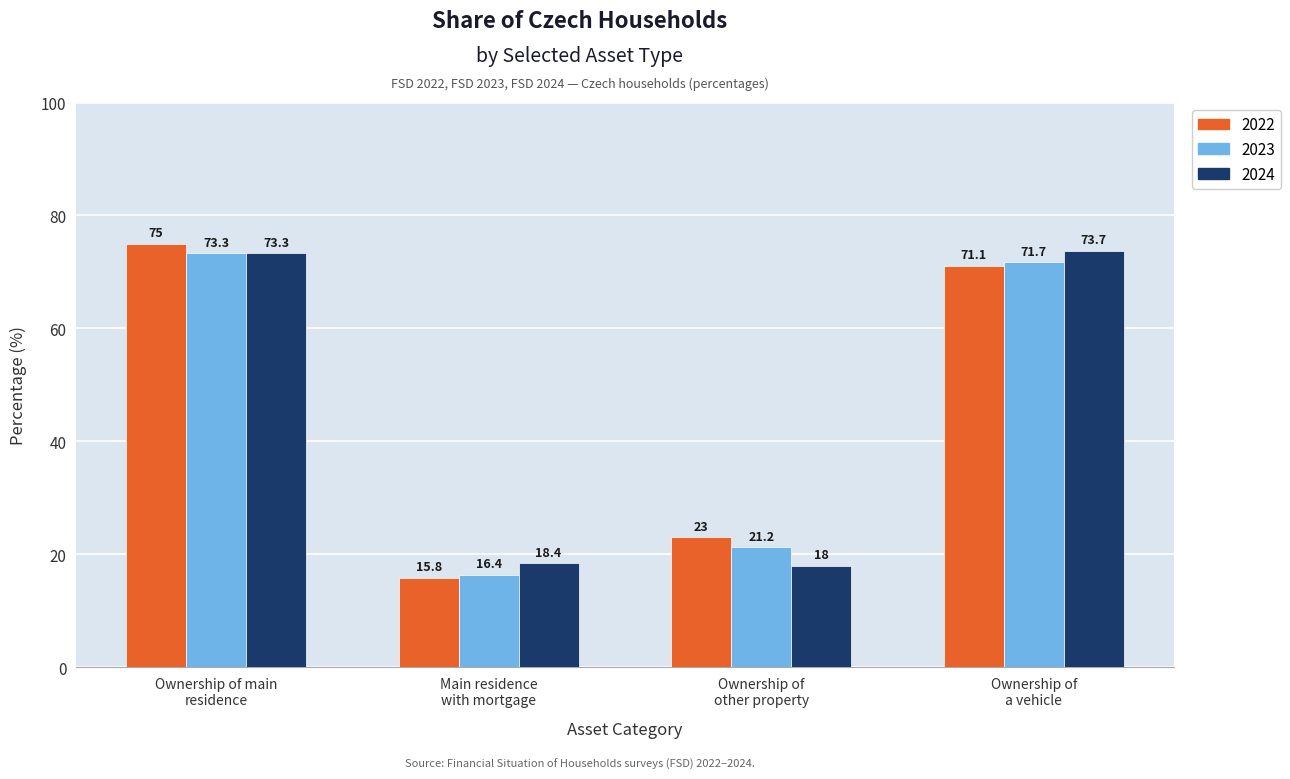

Rank the series by their maximum value, from lowest to highest.

2023, 2024, 2022